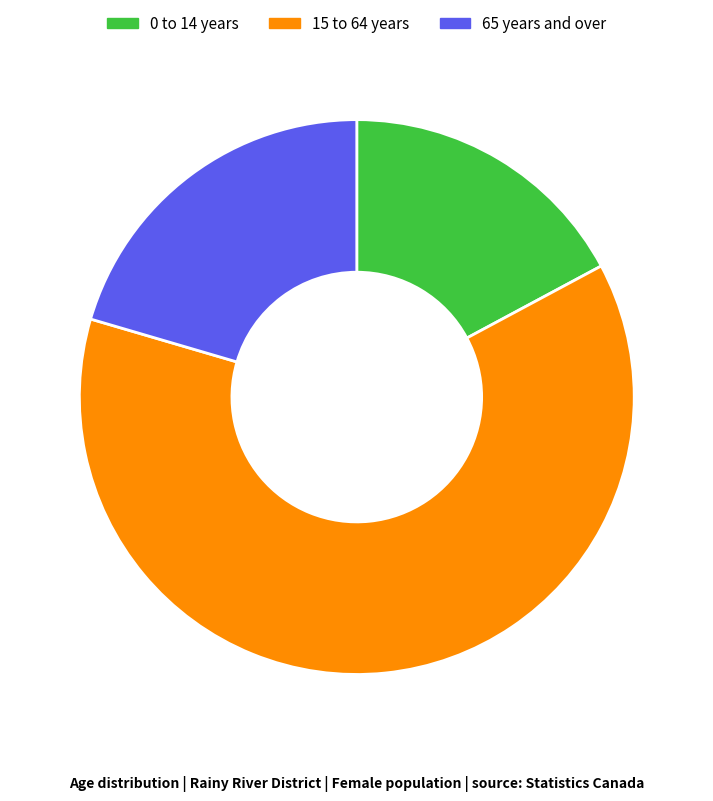

What is the ratio of the value at 65 years and over to the value at 0 to 14 years?

1.2